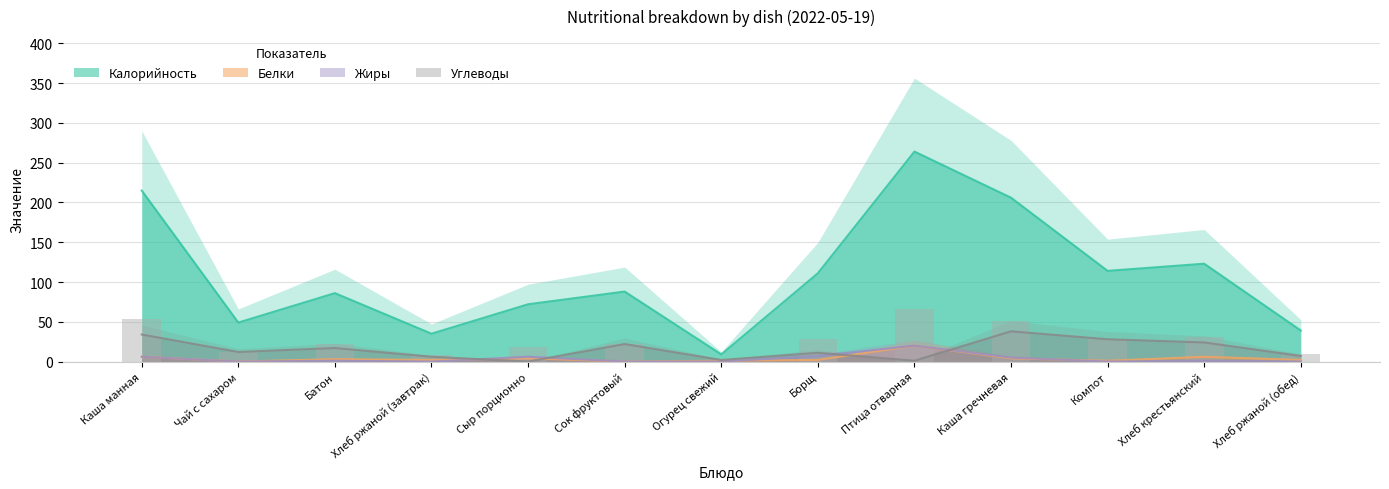

Is it true that Калорийность equals 88 at Сок фруктовый?

True